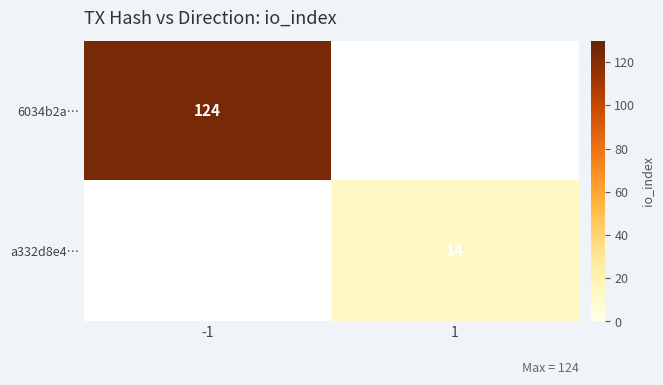

The 6034b2a… series shows 73 at -1. True or false?

False